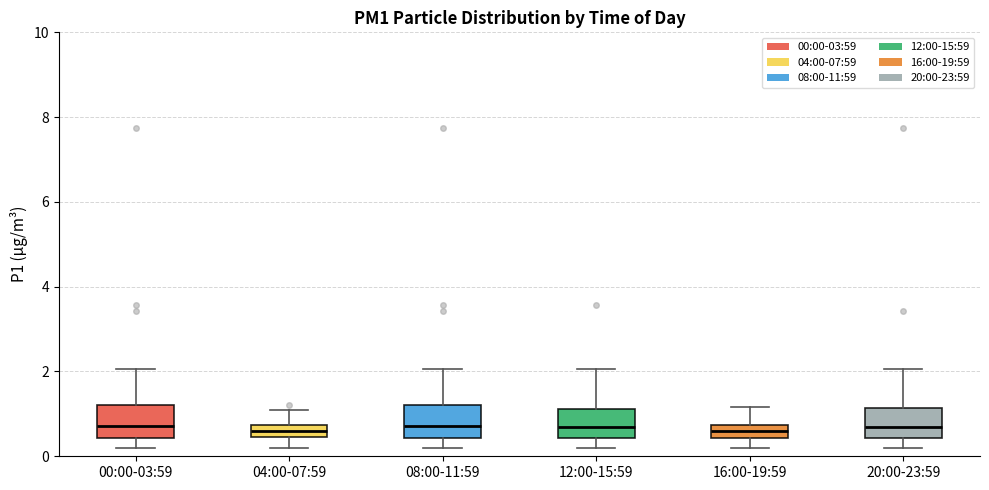

Where is the upper edge of the box for 16:00-19:59 on the y-axis? The values are not printed on the chart, so give them approximately, as read against the axis.

0.8